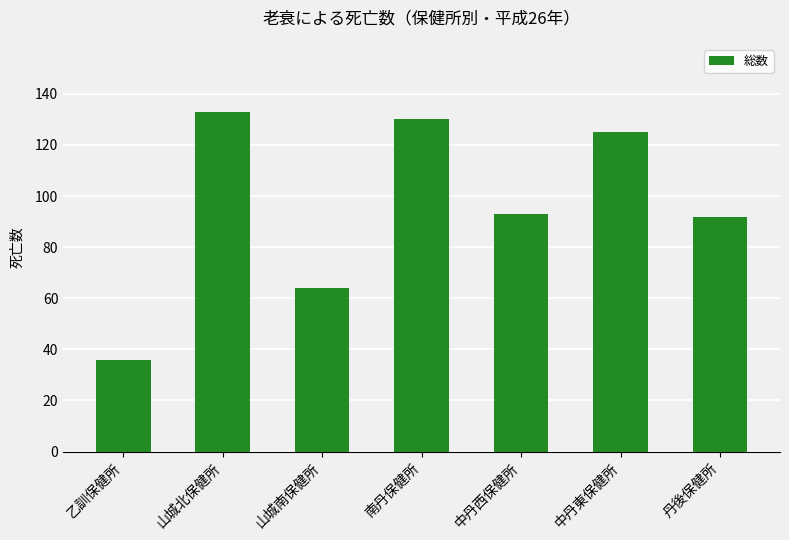

What is the sum of the values at 中丹西保健所 and 南丹保健所?

223